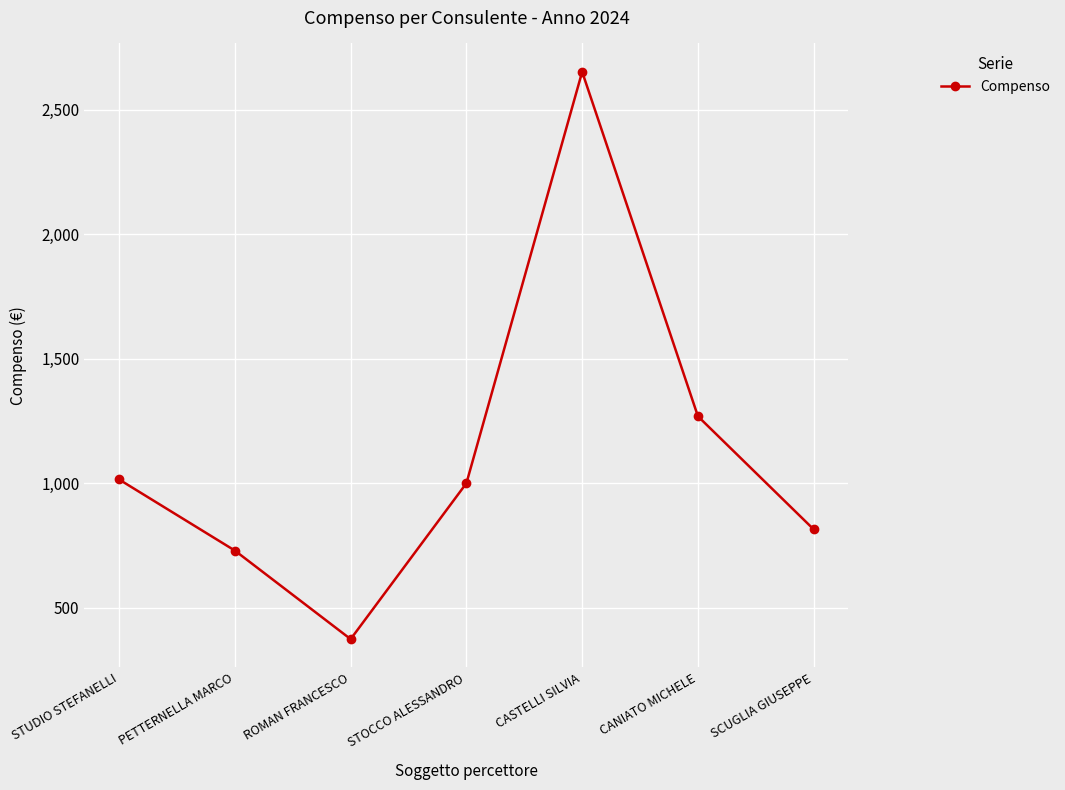

Reading left to right, what are all the values shown in this chart?

STUDIO STEFANELLI=1015.0	PETTERNELLA MARCO=729.6	ROMAN FRANCESCO=374.1	STOCCO ALESSANDRO=1000.0	CASTELLI SILVIA=2652.0	CANIATO MICHELE=1268.8	SCUGLIA GIUSEPPE=814.7